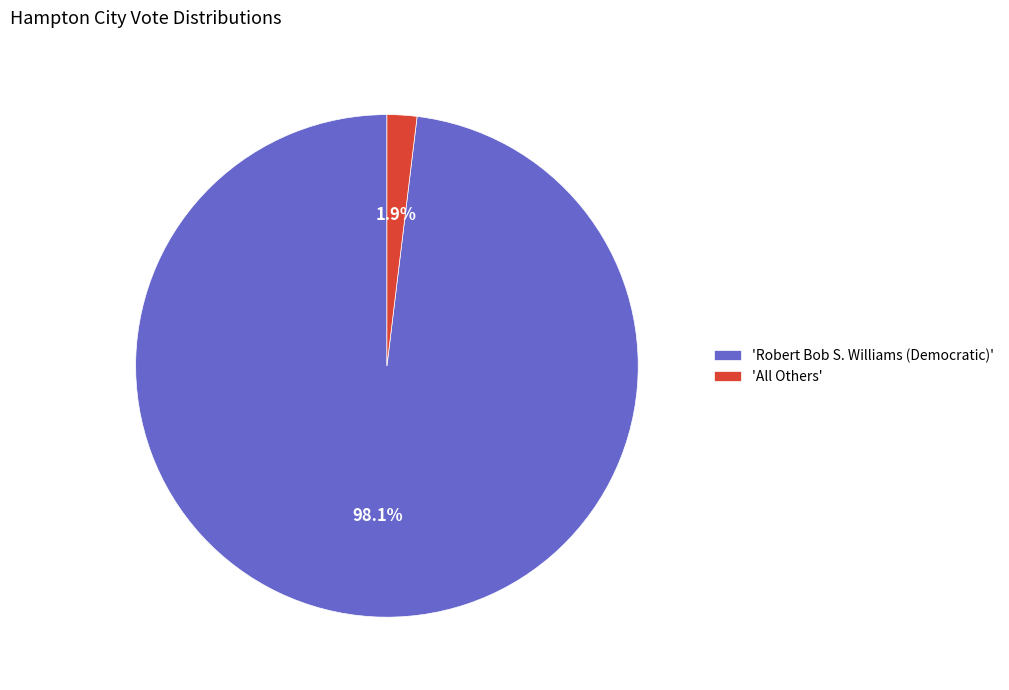

Count the number of slices in the pie.

2